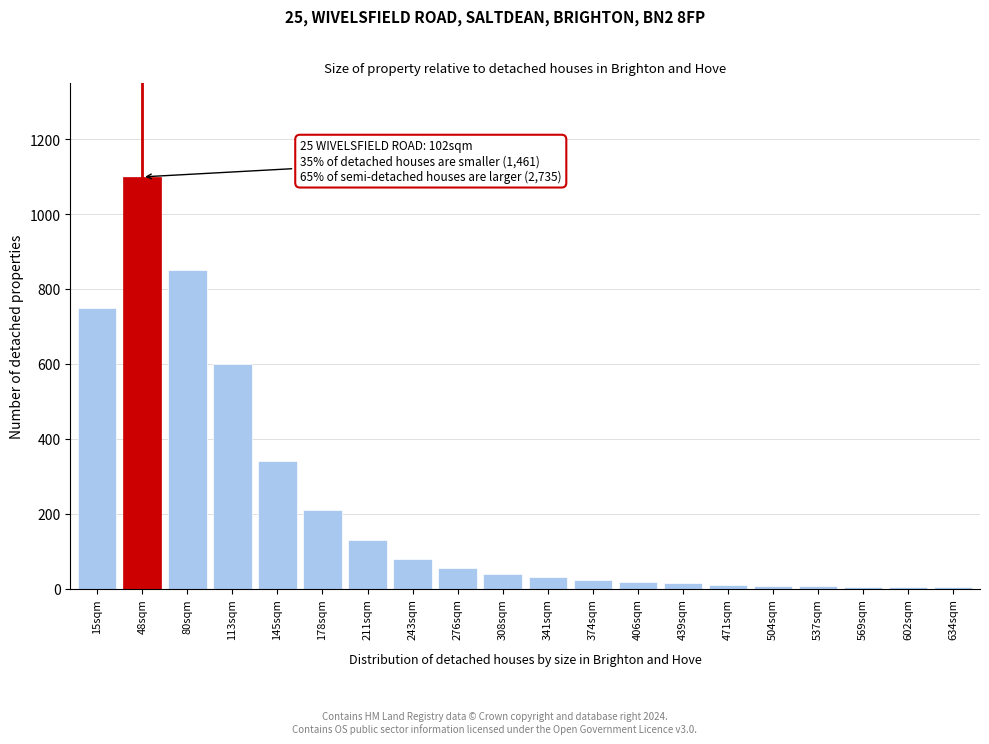

What is the sum of all values?

4275